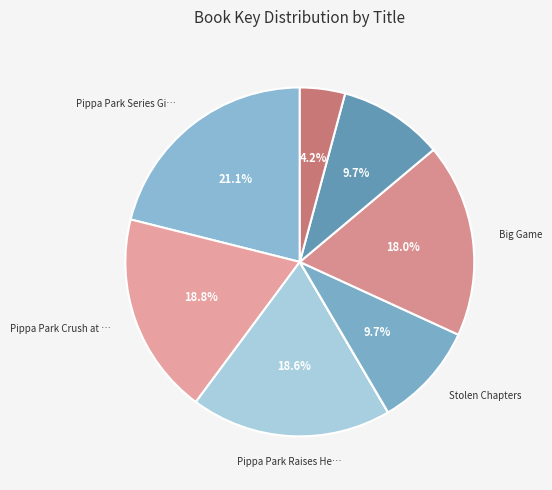

Rank the categories by value from lowest to highest.

Mrs. Frisby and the Rats of Nimh, Fablehaven, Story Thieves, Stolen Chapters, Big Game, Pippa Park Raises Her Game, Pippa Park Crush at First Sight, Pippa Park Series Gift Set